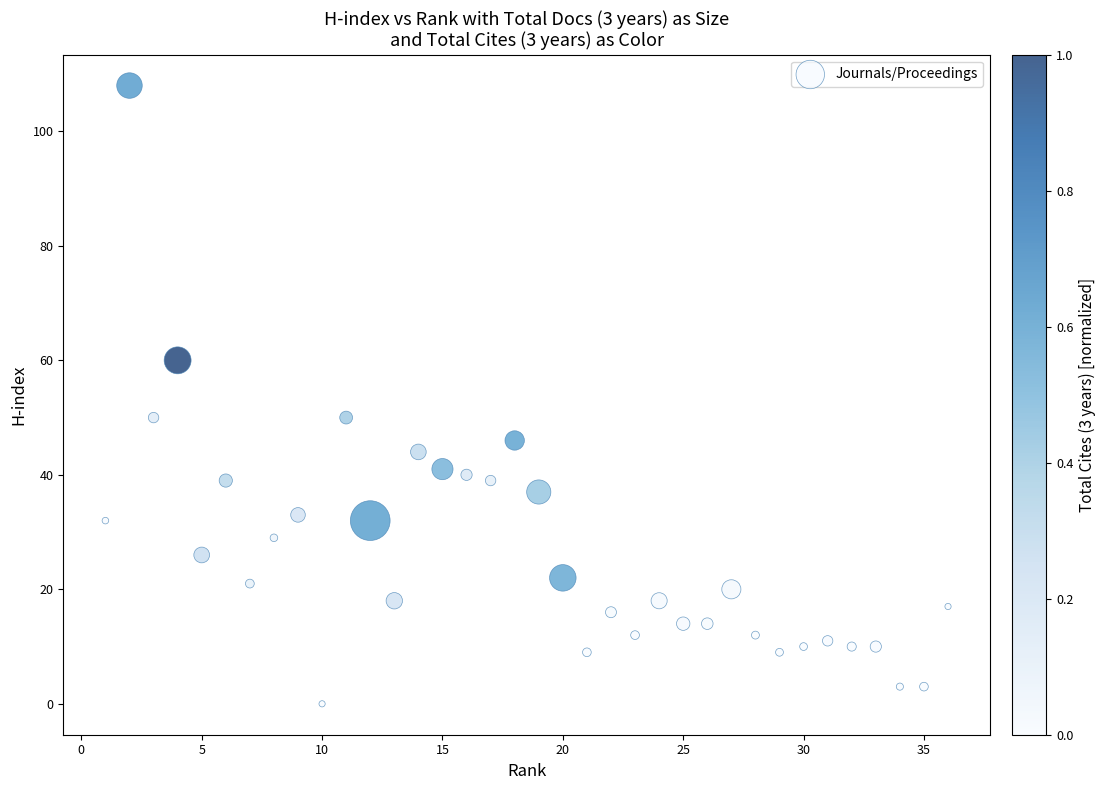

What is the range of Y values (max minus min)?

108